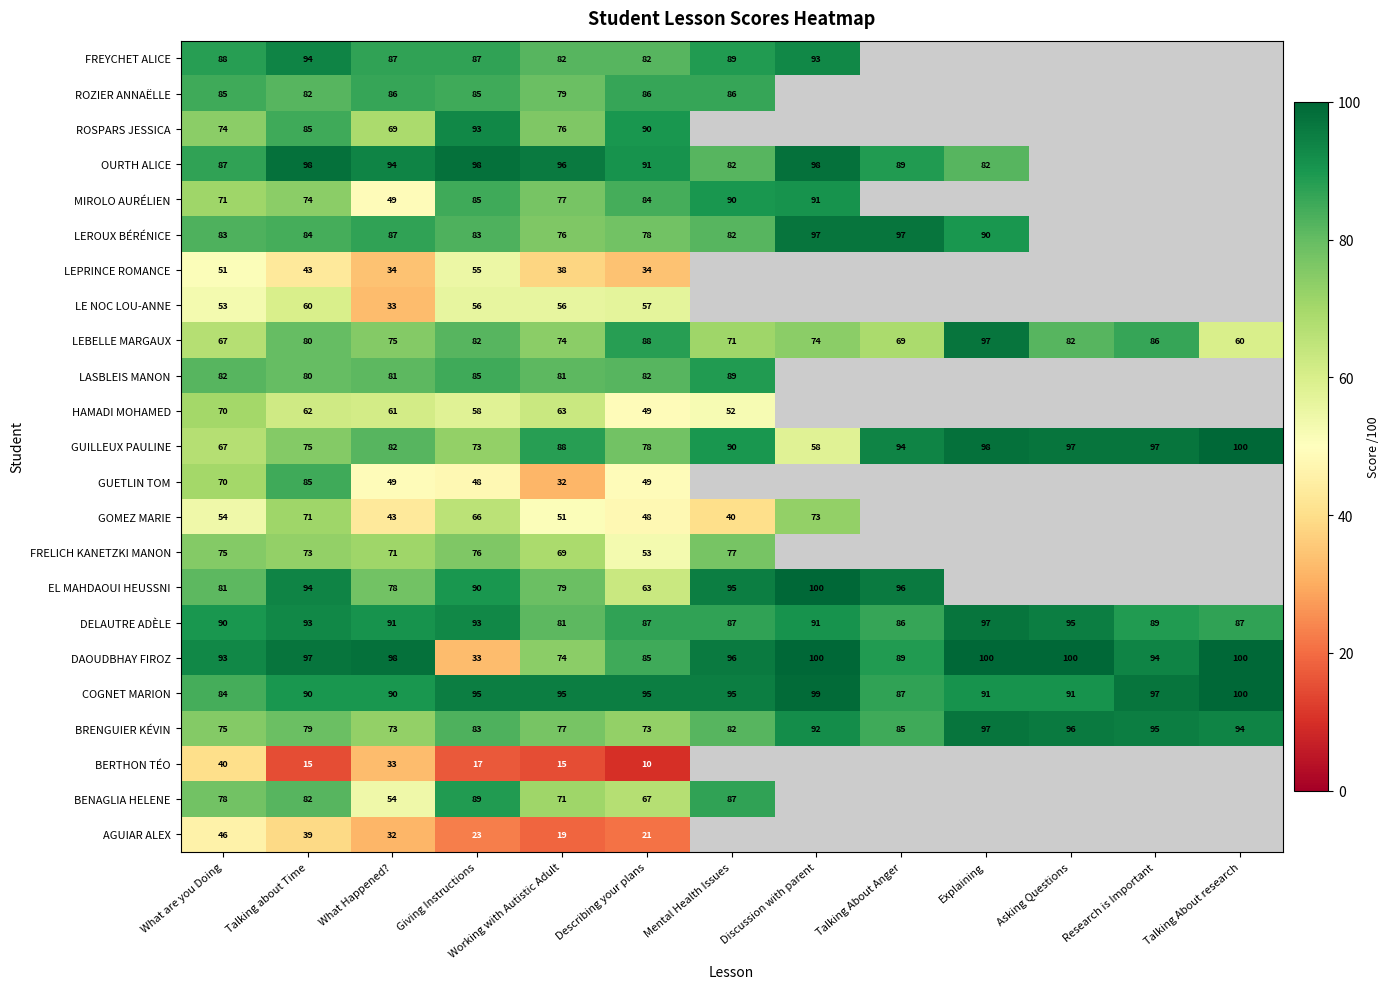

Is the value of DAOUDBHAY FIROZ at Talking about Time greater than the value of FREYCHET ALICE at Mental Health Issues?

Yes